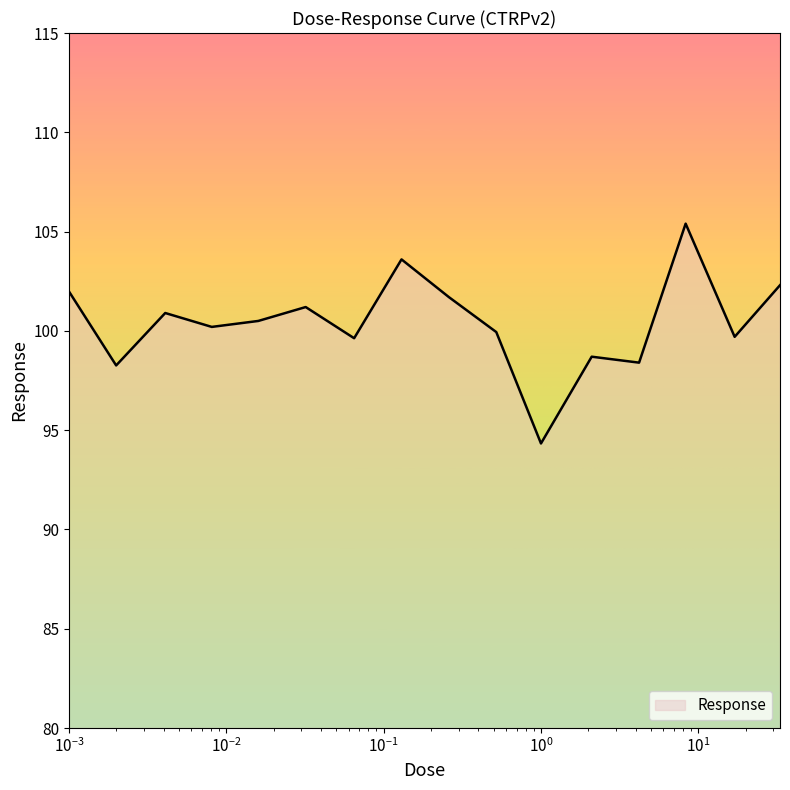

What is the difference between the maximum and minimum values?

11.1